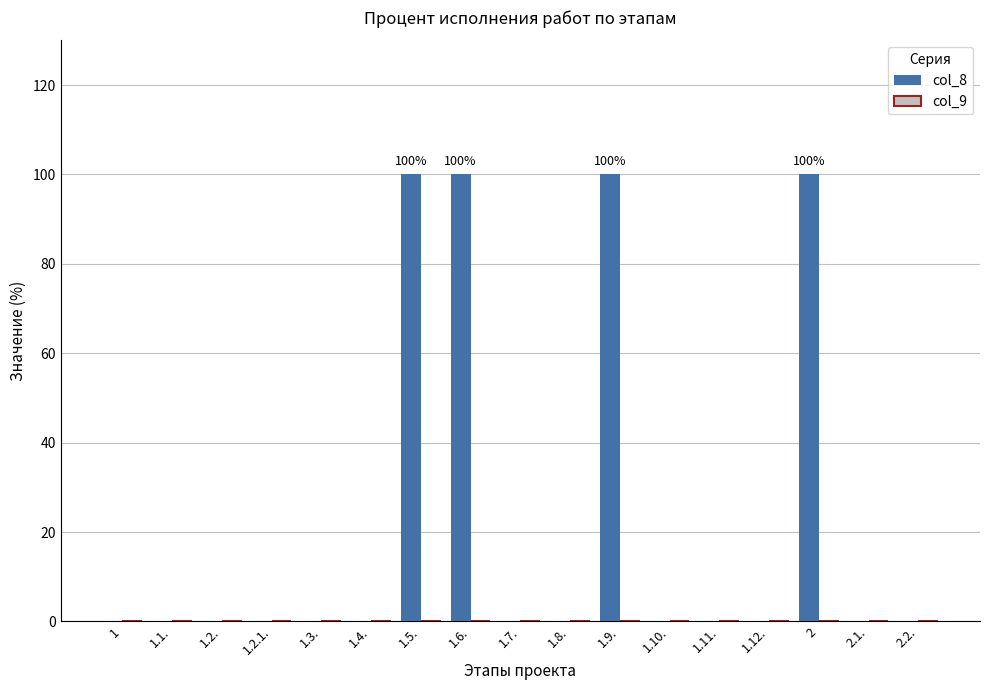

What is the sum of all values?

400